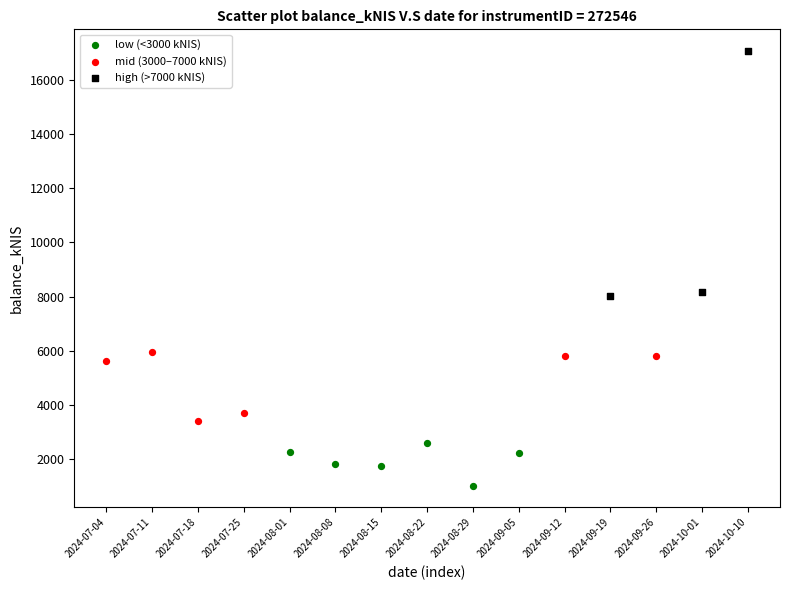

Which series contains the highest Y value?

high (>7000 kNIS)